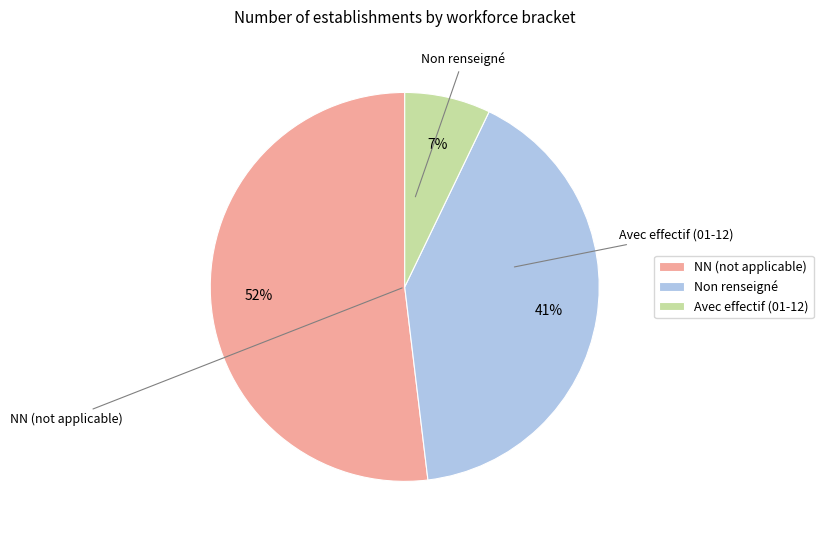

Do Non renseigné and Avec effectif (01-12) together represent more than half of the pie?

No